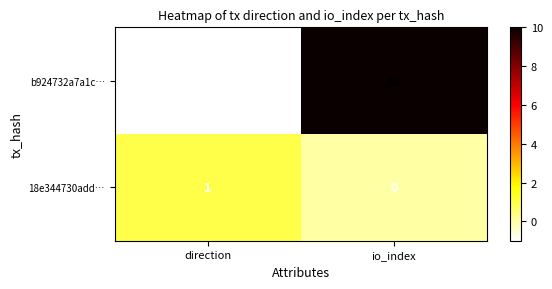

Where is b924732a7a1c… nearest to the value 4?

direction